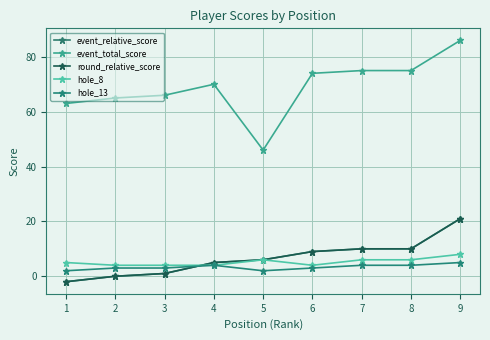

Which series changed the most between 2 and 5?

event_total_score